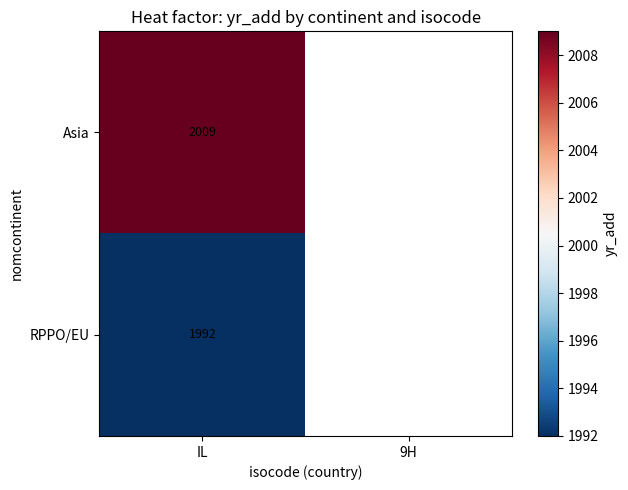

True or false: RPPO/EU has a value of 2769.6 at IL.

False